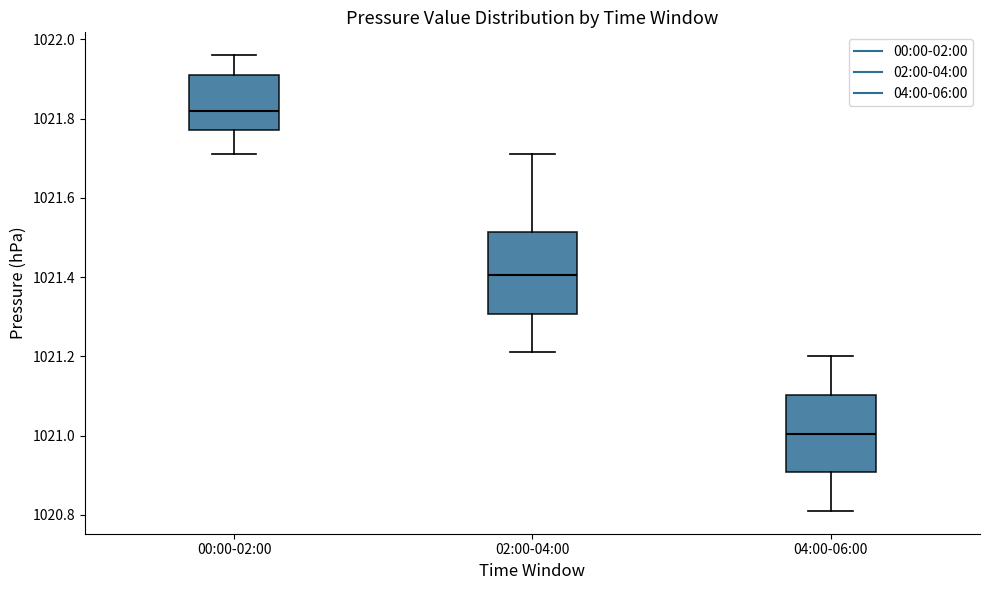

Reading left to right, transcribe this box plot: for each box, give where its median line is, the range the box spans, and where its two whiskers end, as read against the y-axis. The values are not printed on the chart, so give them approximately, as read against the axis.

00:00-02:00: median 1021.82, box 1021.78 to 1021.92, whiskers 1021.72 to 1021.96
02:00-04:00: median 1021.40, box 1021.30 to 1021.52, whiskers 1021.22 to 1021.72
04:00-06:00: median 1021.00, box 1020.90 to 1021.10, whiskers 1020.82 to 1021.20